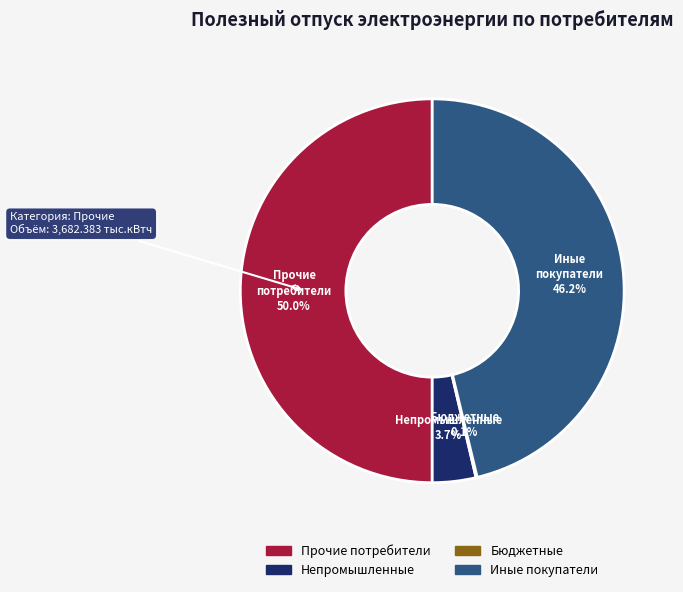

Is there any slice that represents more than half of the pie?

No